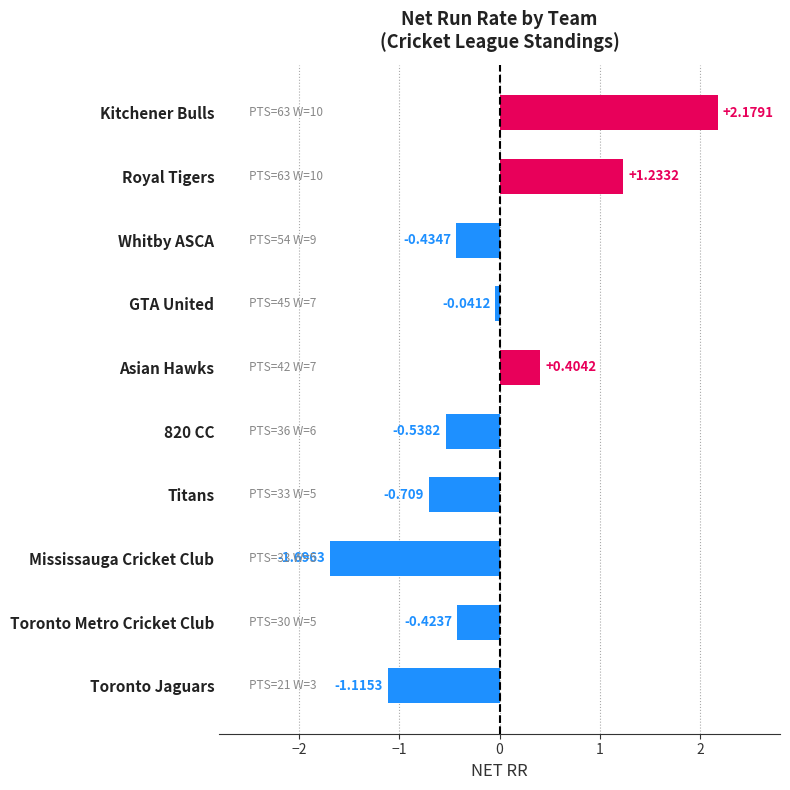

Count the number of data series in this chart.

1